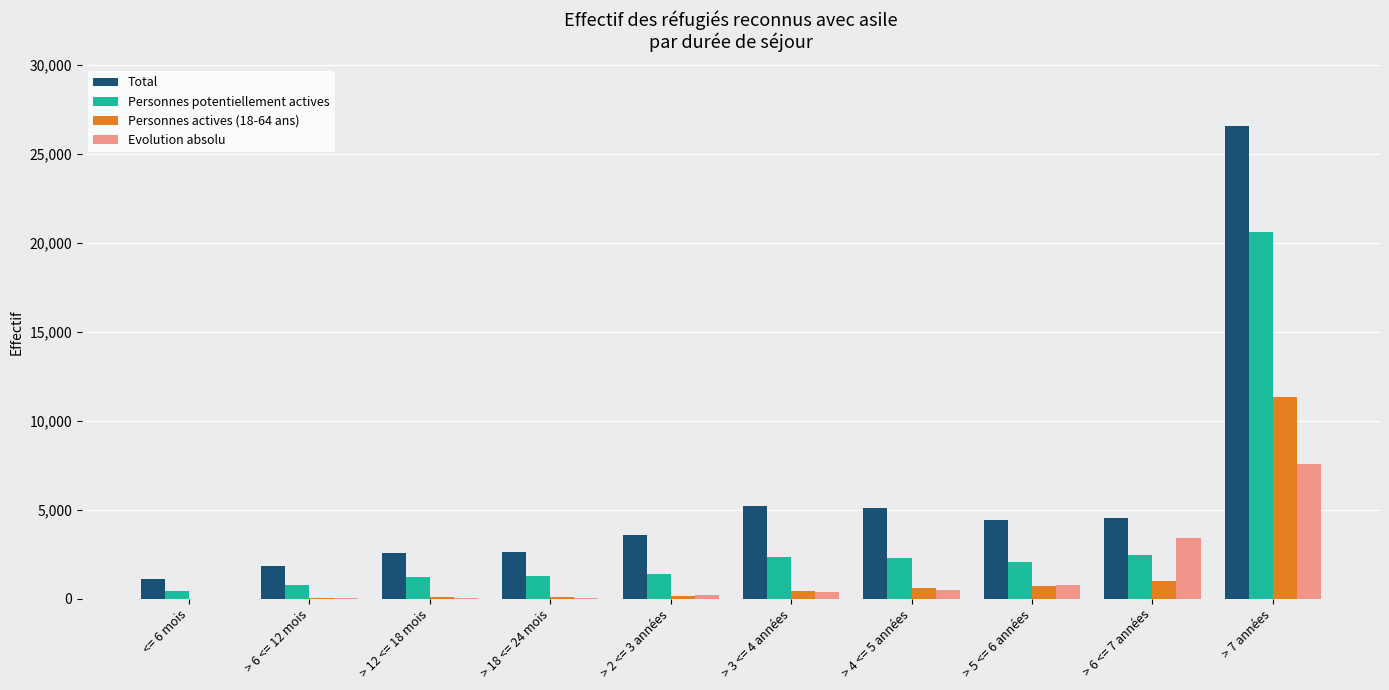

Is it true that Evolution absolu equals 14 at > 18 <= 24 mois?

True